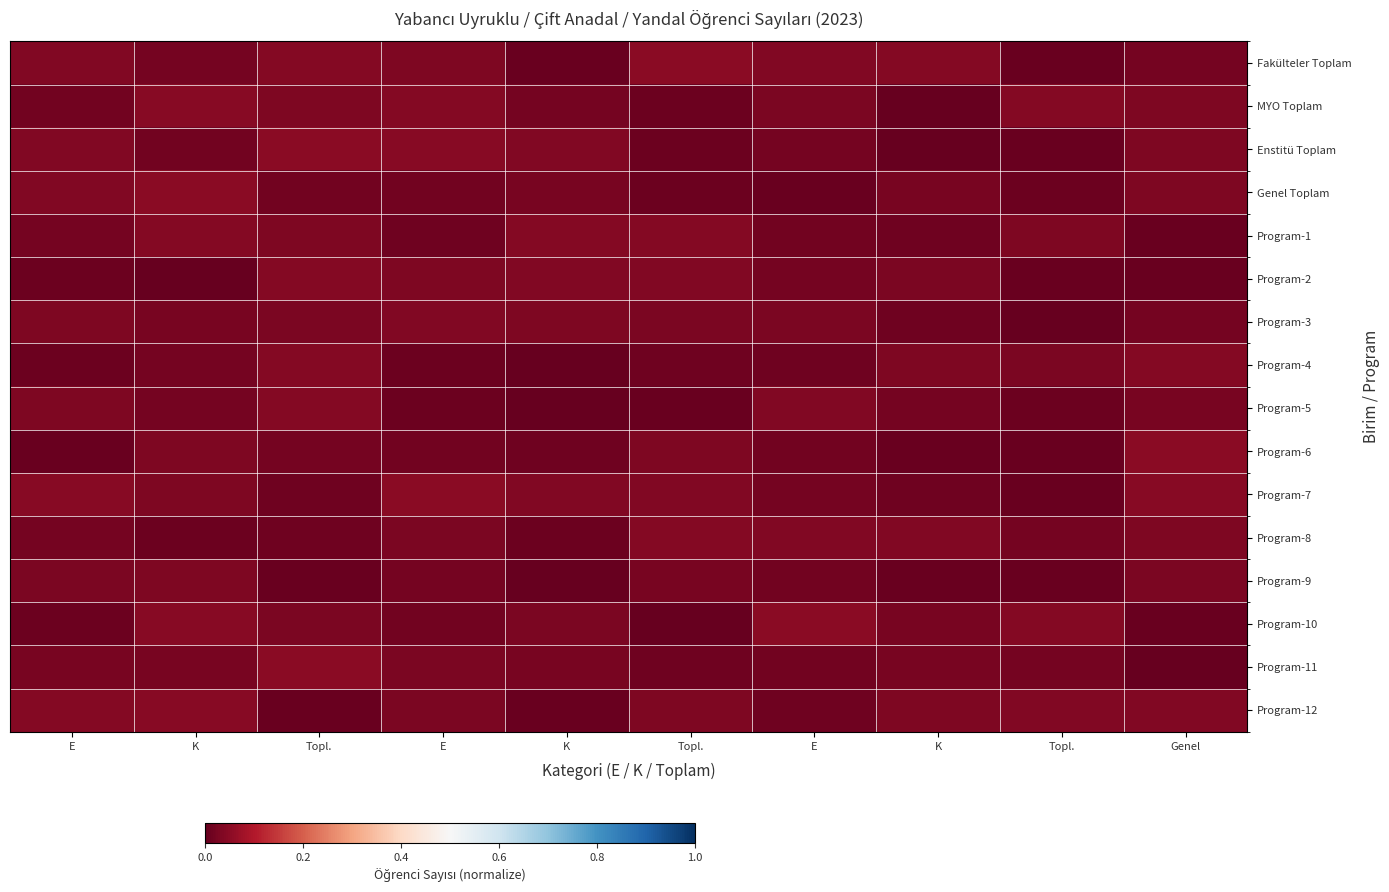

What is the total value across all series at E?

0.4